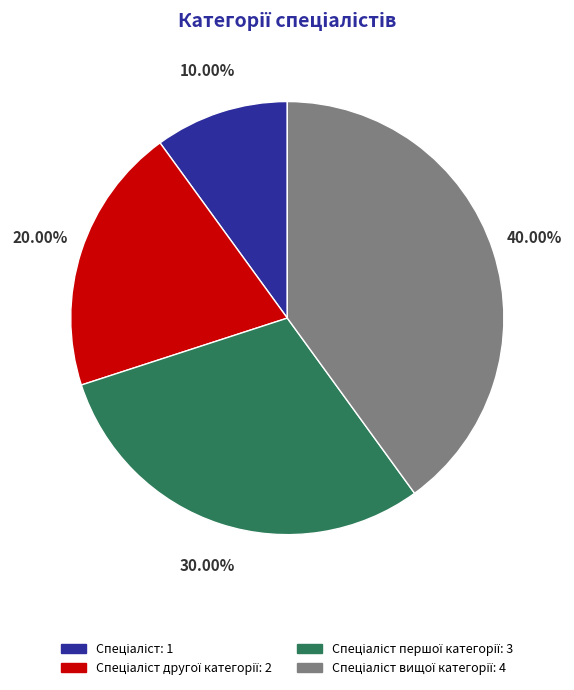

Does any single category account for the majority?

No